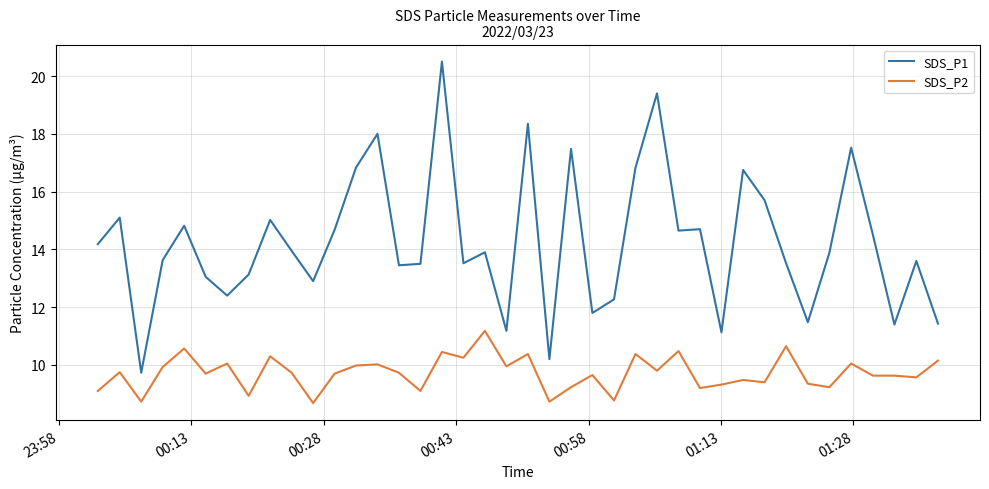

True or false: SDS_P2 and SDS_P1 cross at least once.

False